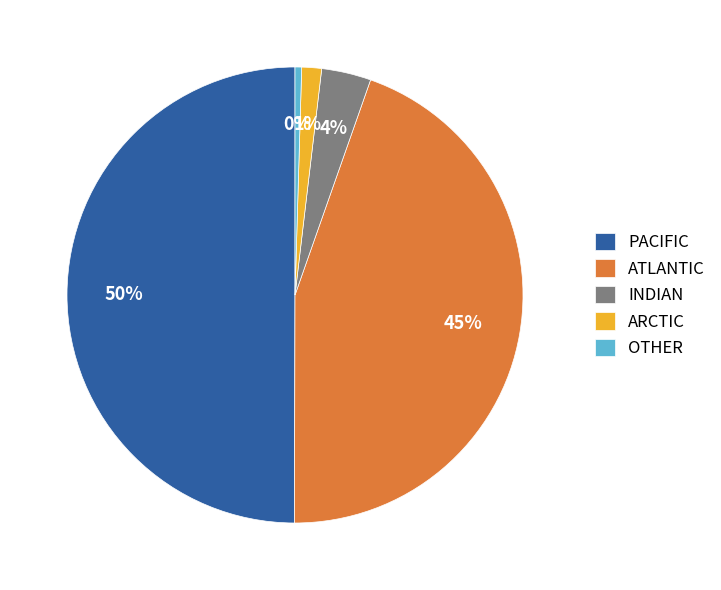

How many segments does this pie chart have?

5